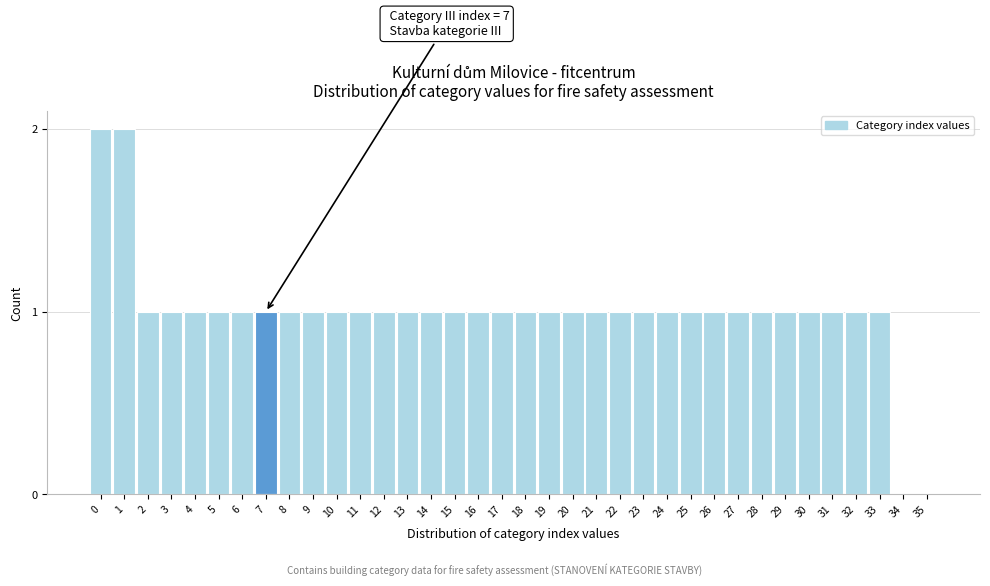

Is it true that the value at 19 is 1?

True